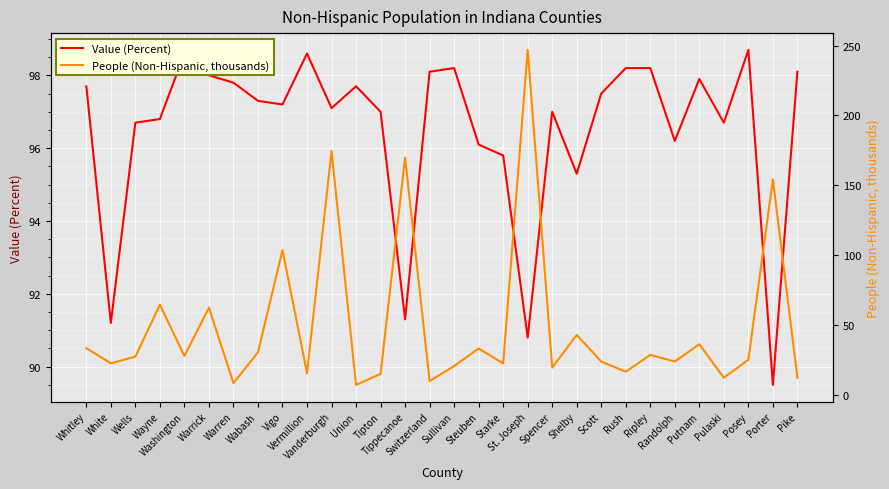

True or false: People (Non-Hispanic, thousands) and Value (Percent) cross at least once.

True